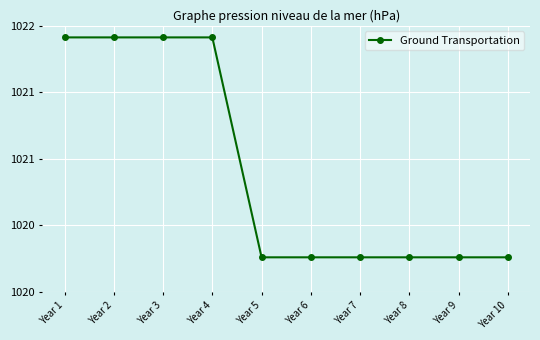

Reading left to right, transcribe all the data shown in this chart.

1021.7	1021.7	1021.7	1021.7	1019.8	1019.8	1019.8	1019.8	1019.8	1019.8